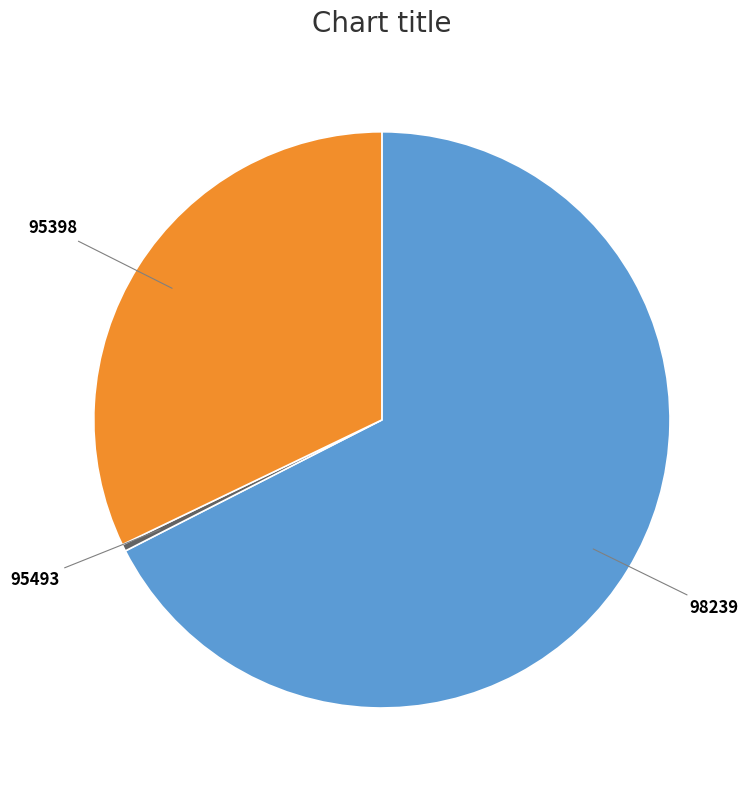

What is the smallest slice in the pie chart?

95493